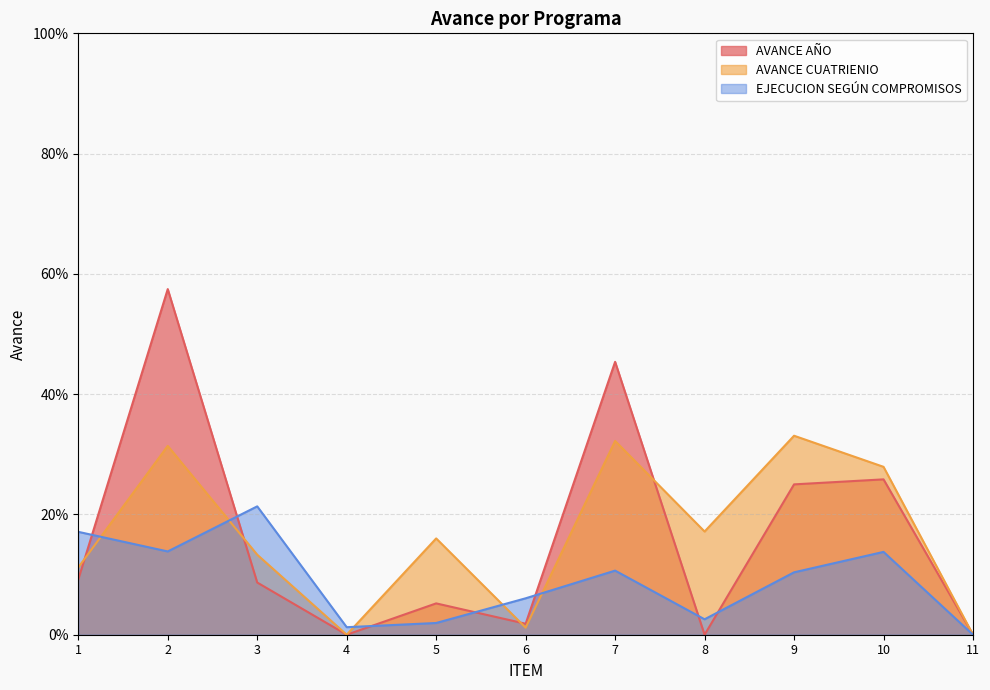

What is the difference between the highest and lowest values at 1?

0.1